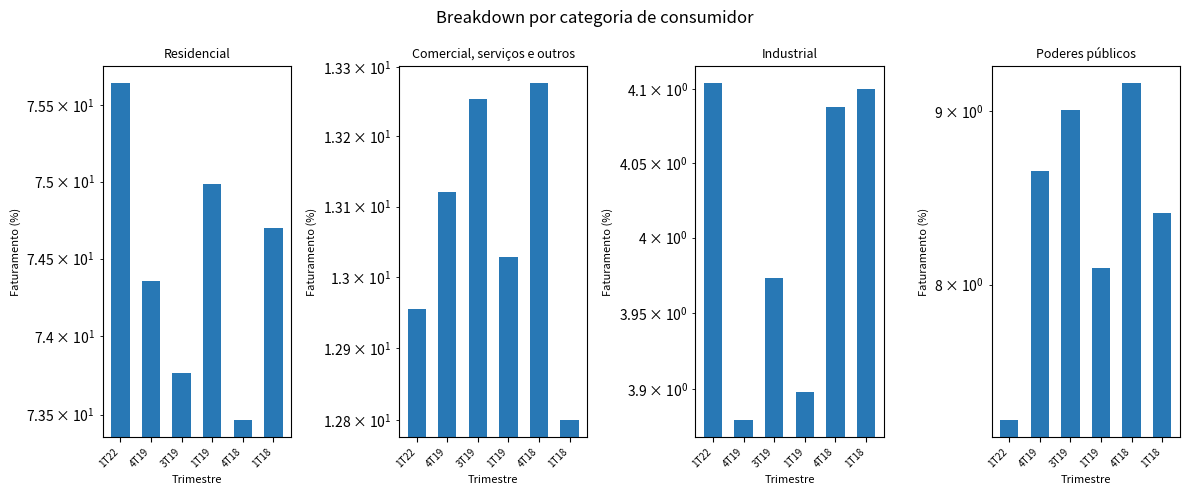

At which category is the sum across all series the highest?

3T19